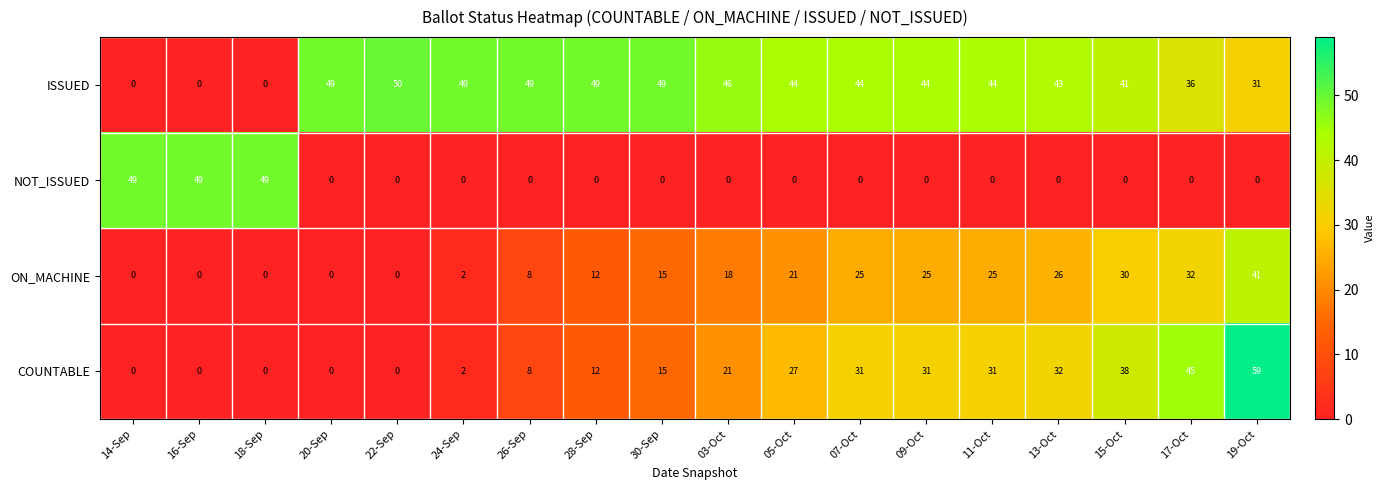

Is it true that COUNTABLE equals 21 at 03-Oct?

True